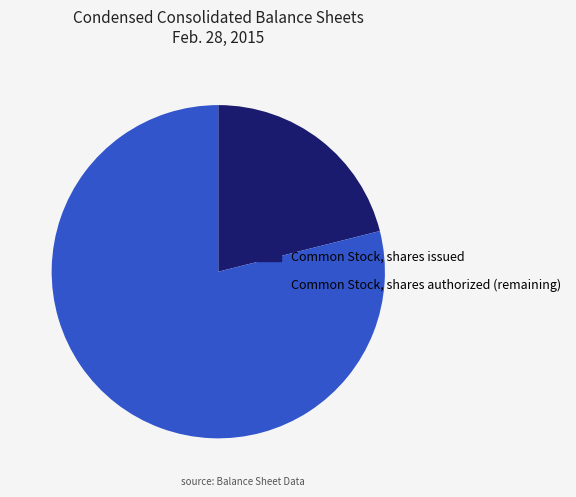

Between Common Stock, shares authorized (remaining) and Common Stock, shares issued, which is larger?

Common Stock, shares authorized (remaining)